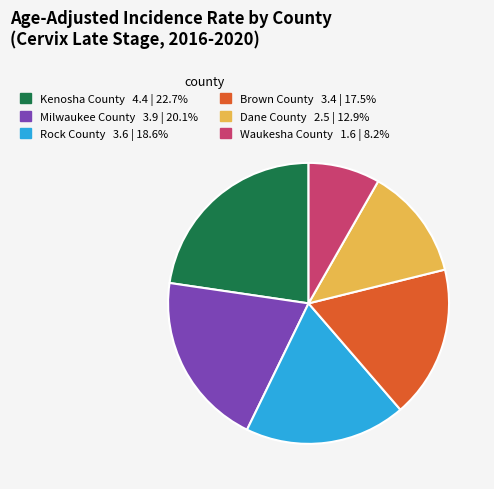

Combined, do Rock County and Kenosha County account for over 50%?

No